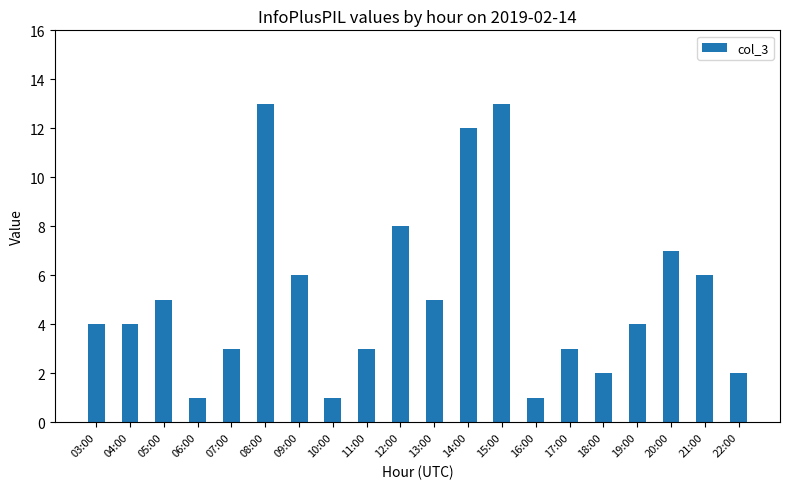

Are the bars grouped side by side (vs. stacked)?

No